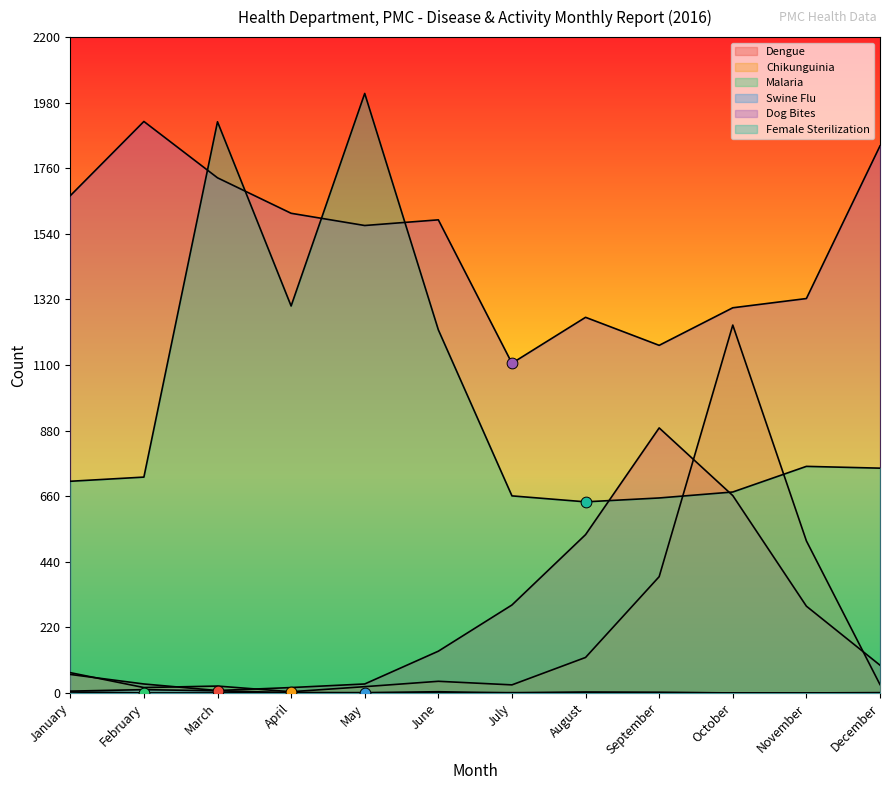

At how many categories does at least one series exceed 1772?

4